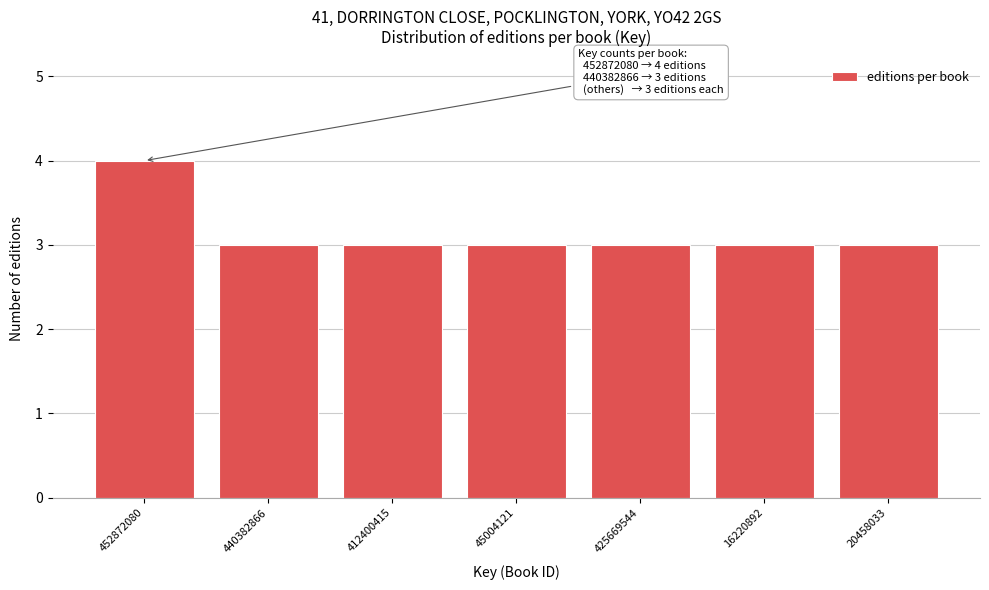

Reading left to right, transcribe all the data shown in this chart.

452872080=4	440382866=3	412400415=3	45004121=3	425669544=3	16220892=3	20458033=3